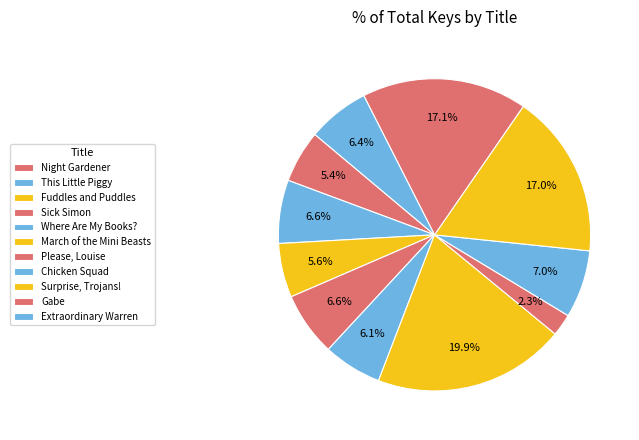

To the nearest percent, what is the difference between the Gabe and Where Are My Books? slice percentages?

11%